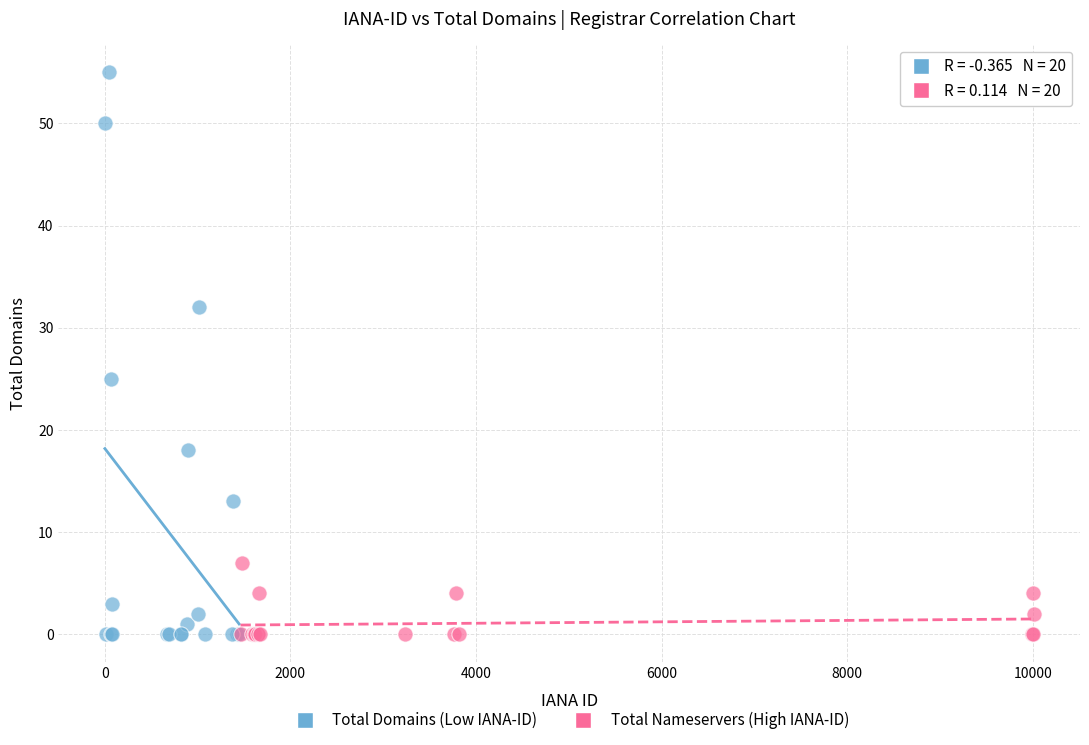

Which series has the widest spread of Y values?

Total Domains (Low IANA-ID)